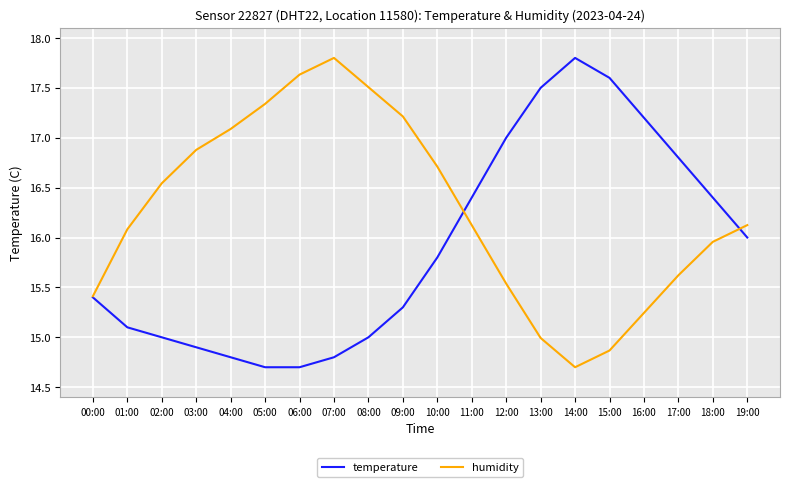

Does the chart have visible grid lines?

Yes